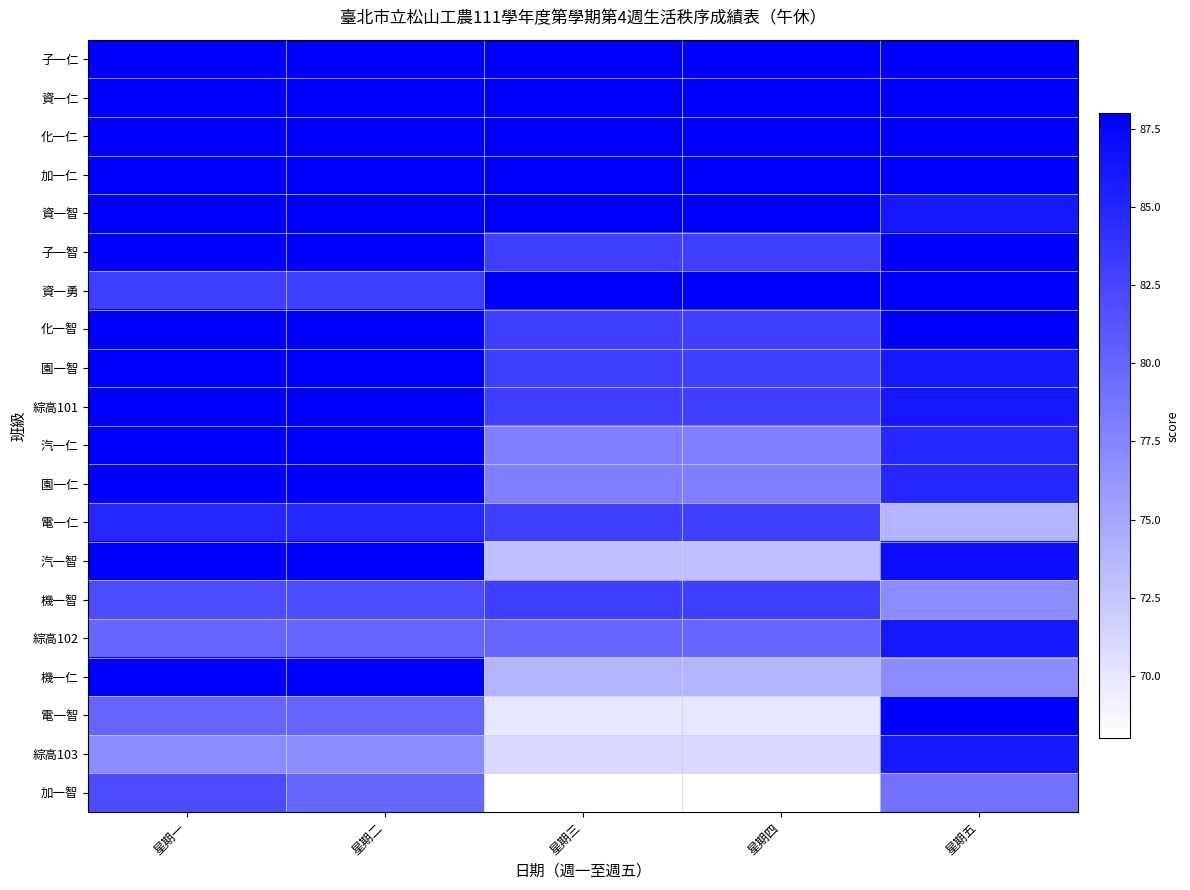

At which category is the sum across all series the highest?

星期一